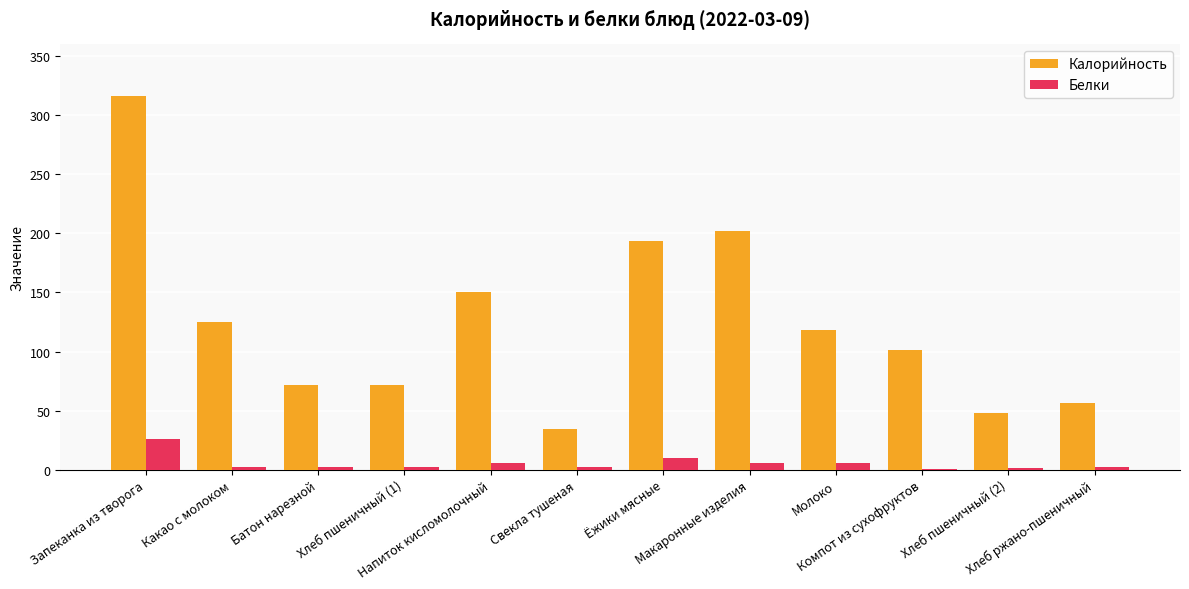

What is the maximum value for Калорийность?

316.4